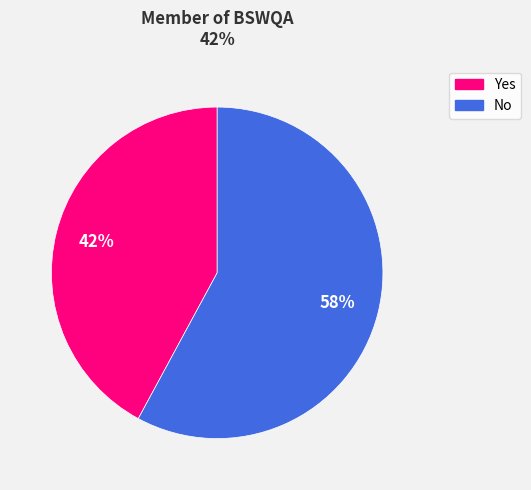

True or false: No accounts for 58% of the total.

True